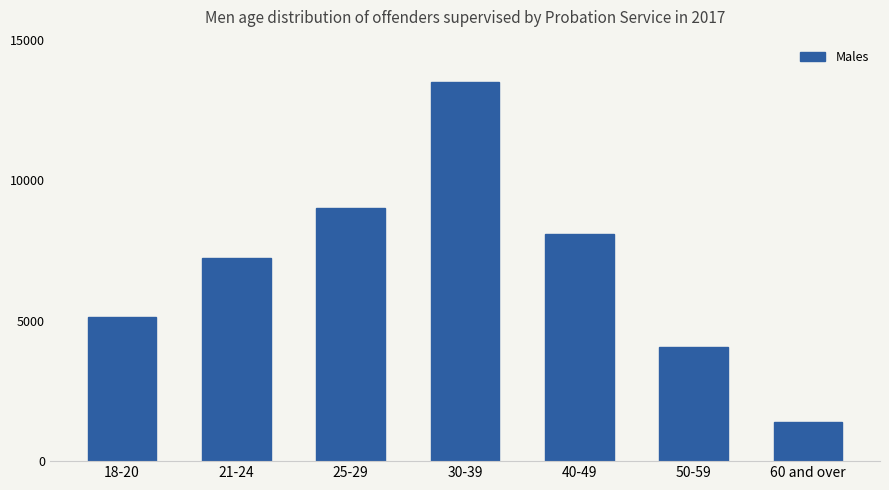

Reading right to left, transcribe all the data shown in this chart.

1406	4046	8086	13485	9018	7224	5135